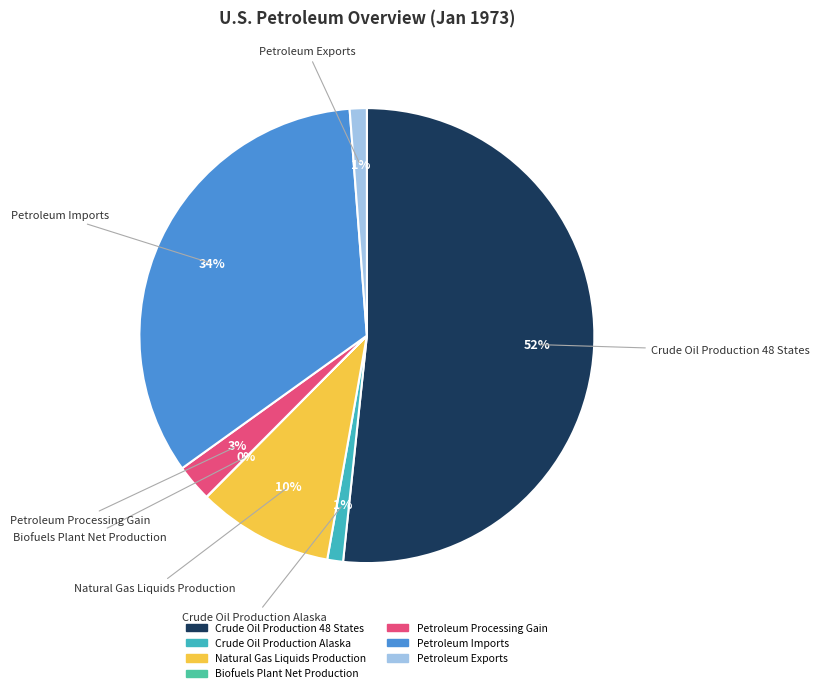

What is the largest slice in the pie chart?

Crude Oil Production 48 States